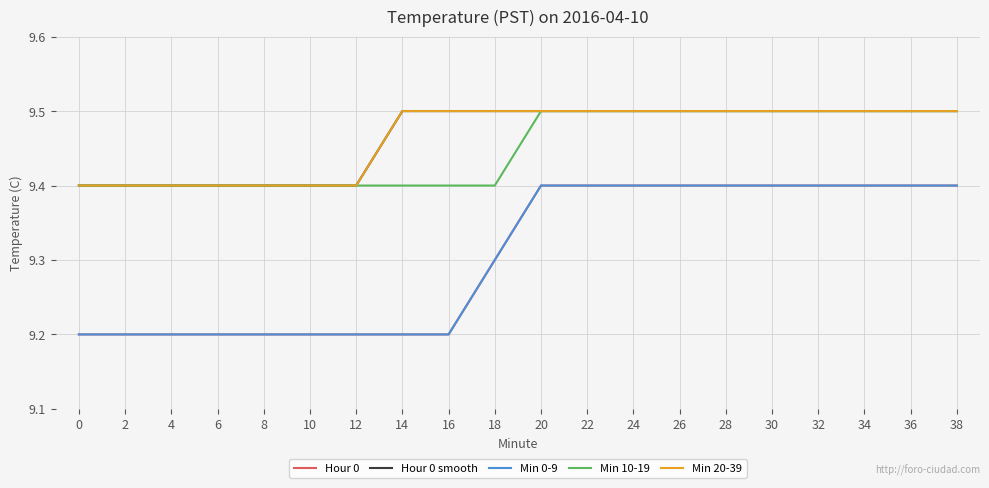

The Hour 0 smooth series shows 15.1 at 2. True or false?

False